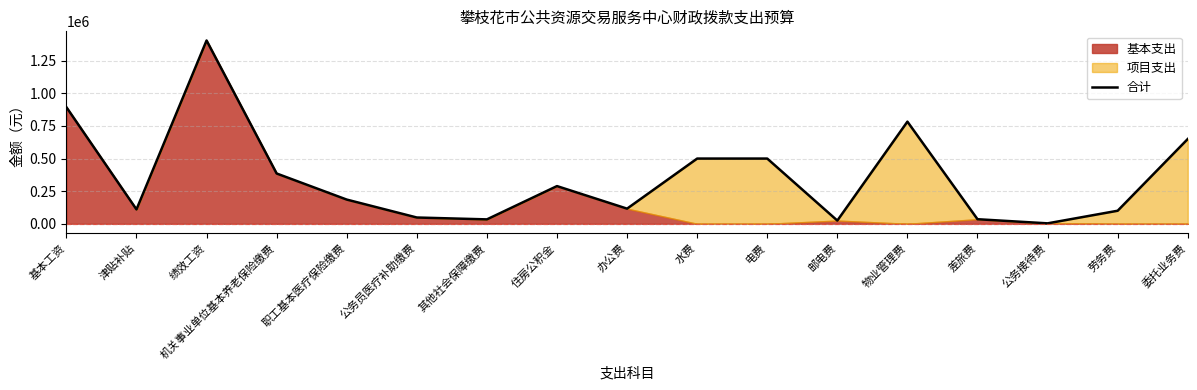

At which category does the data reach its first local valley?

津贴补贴